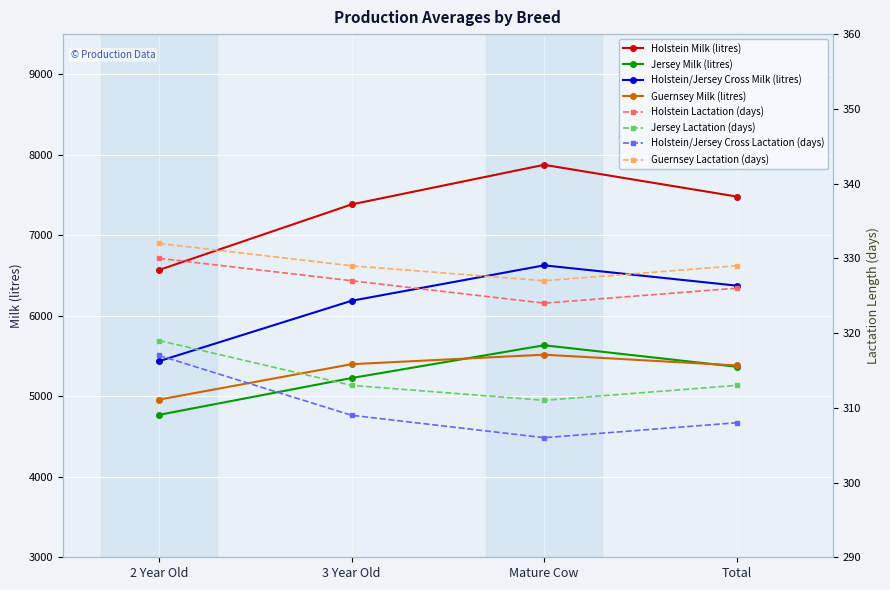

Does the chart display data point markers on the line(s)?

Yes